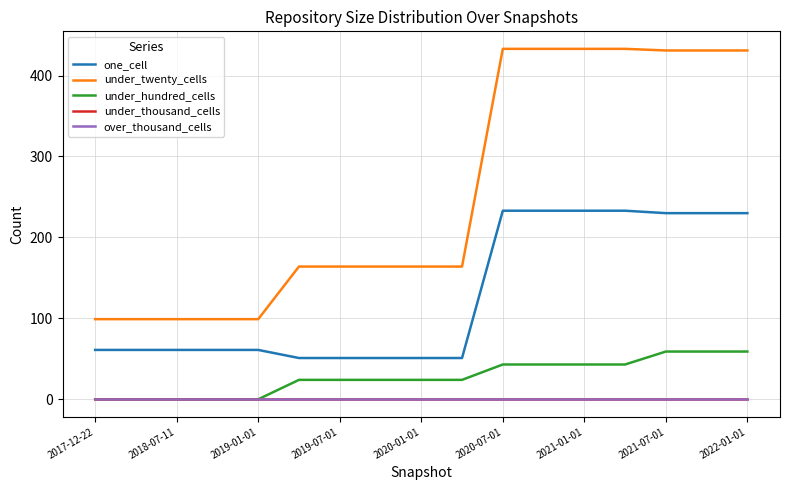

Is this an area chart (filled region under the line)?

No